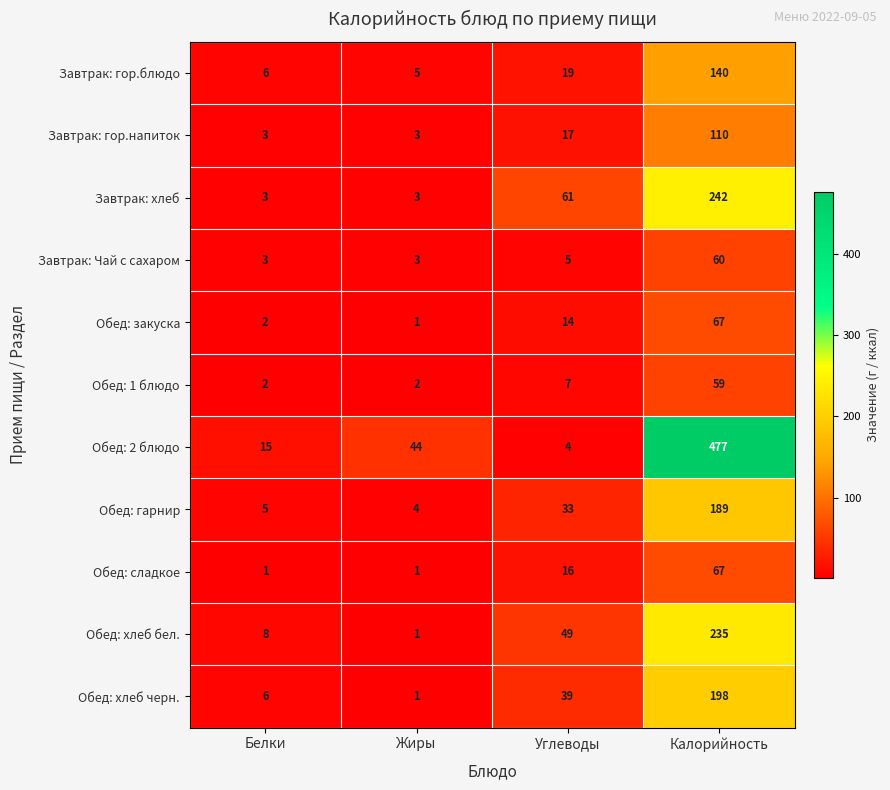

What is the maximum value shown in the chart?

477